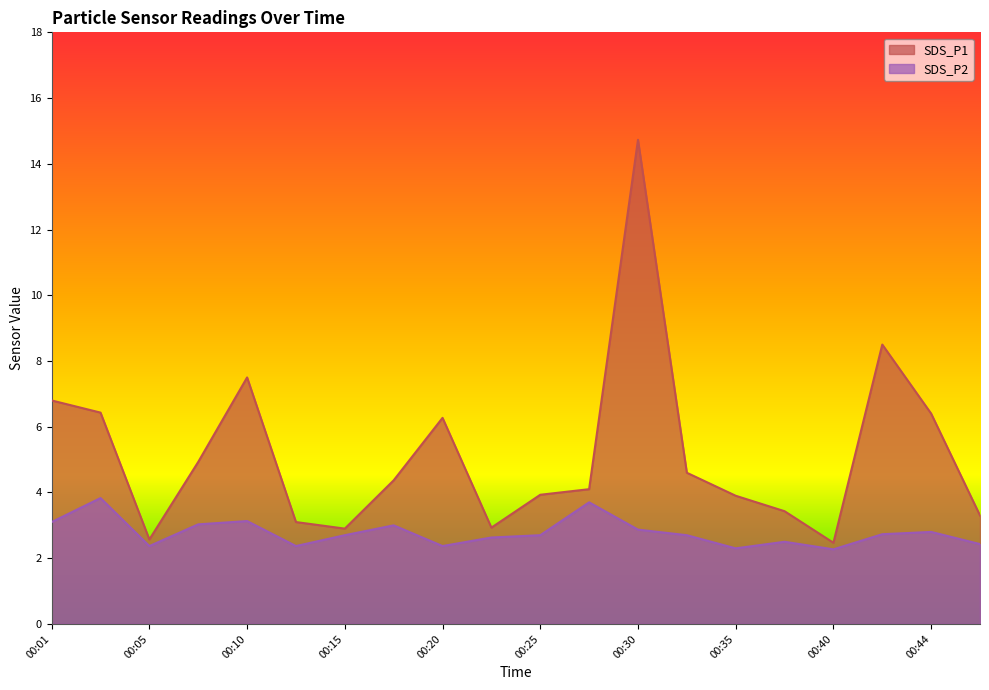

Reading left to right, extract all data points from this chart.

SDS_P1: 6.8	6.4	2.6	4.9	7.5	3.1	2.9	4.4	6.3	2.9	3.9	4.1	14.7	4.6	3.9	3.4	2.5	8.5	6.4	3.3
SDS_P2: 3.1	3.8	2.4	3.0	3.1	2.4	2.7	3.0	2.4	2.6	2.7	3.7	2.9	2.7	2.3	2.5	2.3	2.7	2.8	2.4